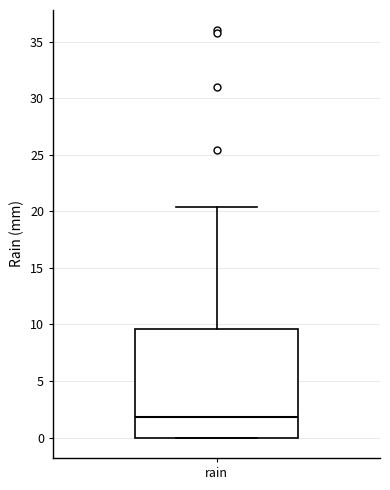

Transcribe this box plot: give where the median line is, the range the box spans, and where the two whiskers end, as read against the y-axis. The values are not printed on the chart, so give them approximately, as read against the axis.

median 2.0, box 0.0 to 9.5, whiskers 0.0 to 20.5